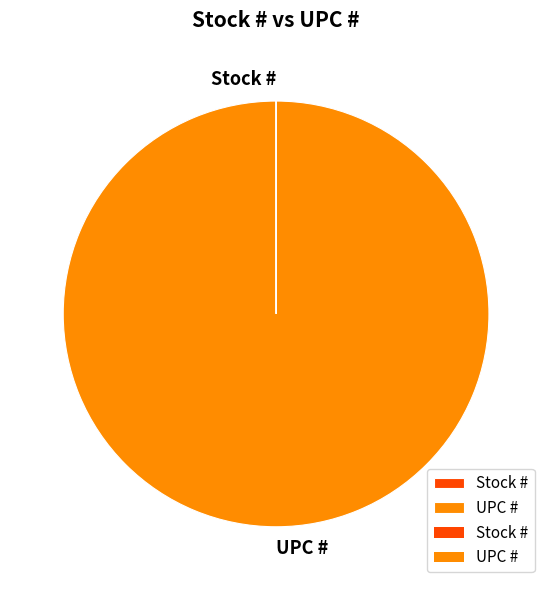

What is the largest slice in the pie chart?

UPC #